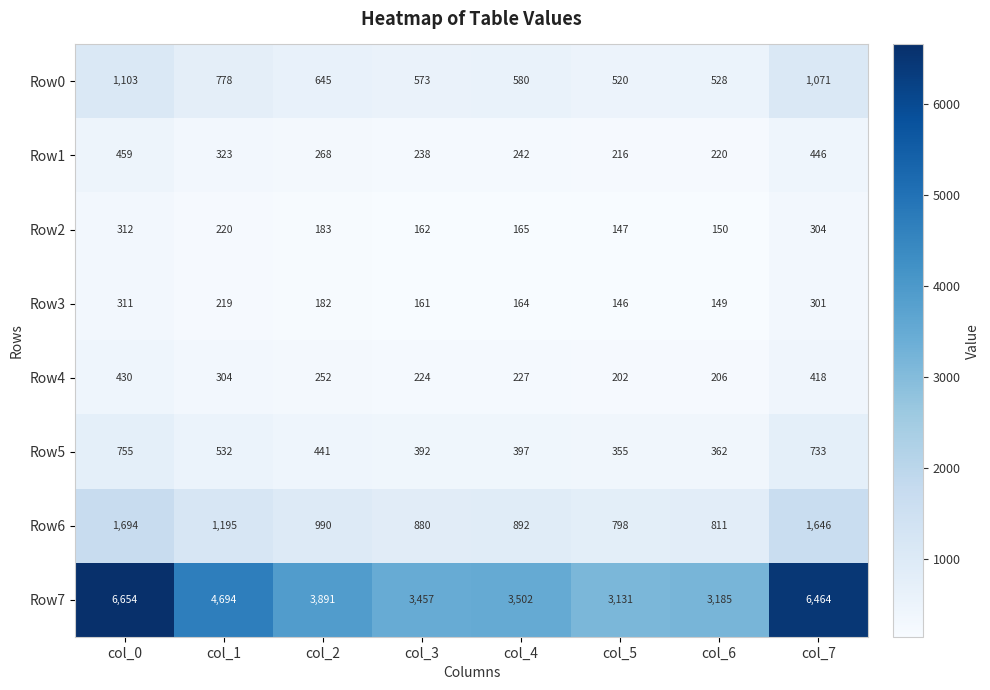

Rank the series at col_6 from highest to lowest value.

Row7, Row6, Row0, Row5, Row1, Row4, Row2, Row3